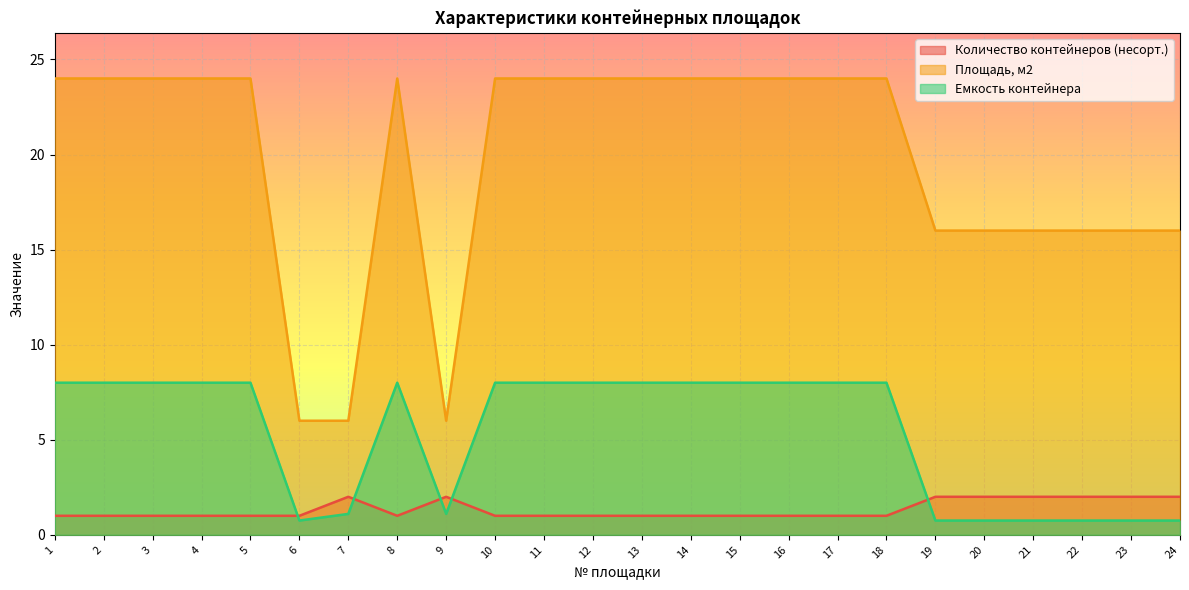

Between 3 and 11, which series saw the biggest shift?

Количество контейнеров (несорт.)